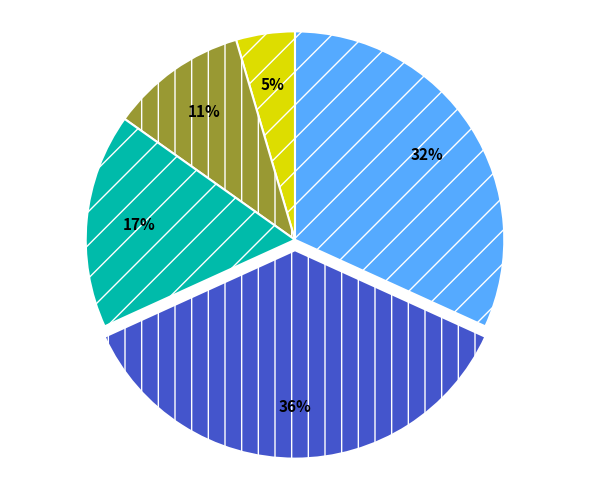

Is there a majority slice in this chart?

No